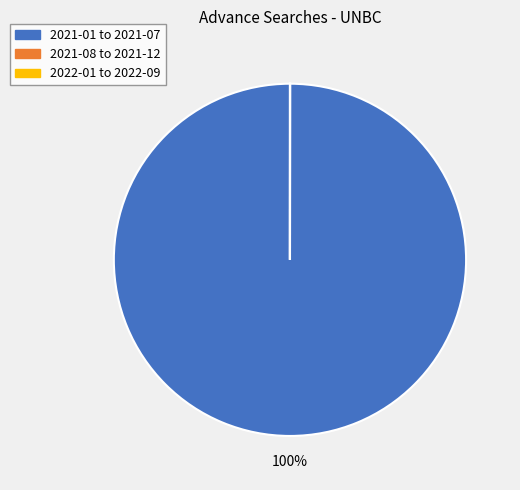

To the nearest percent, what is the average slice percentage?

33%